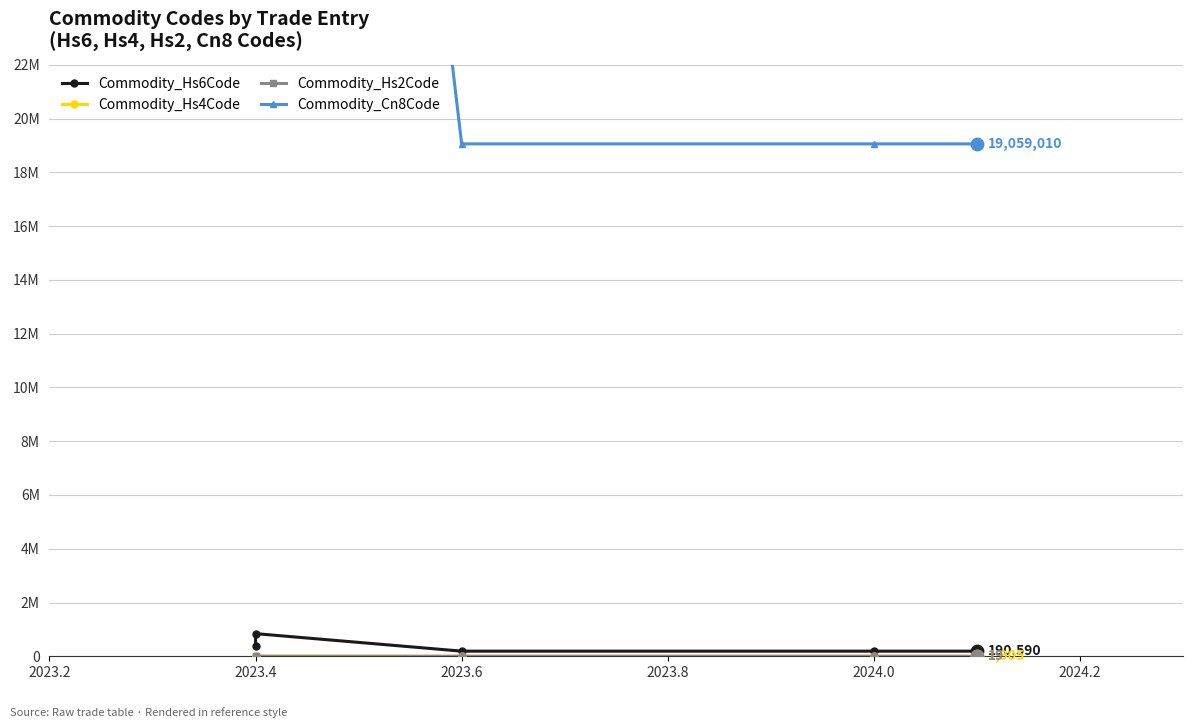

Which series reaches the minimum Y coordinate?

Commodity_Hs2Code